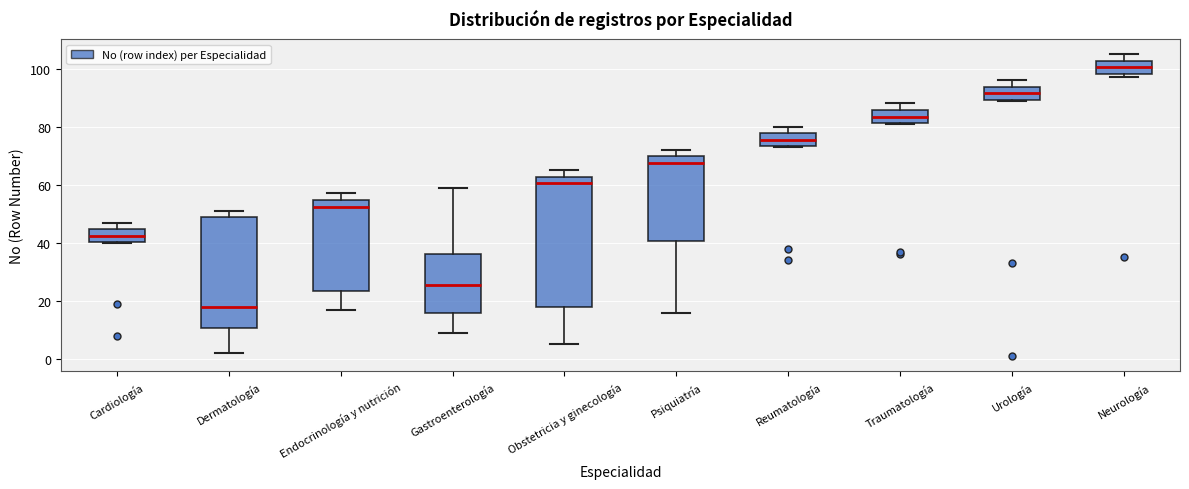

Reading left to right, read every box against the y-axis: the position of its median line, the range the box covers, and the ends of its whiskers. The values are not printed on the chart, so give them approximately, as read against the axis.

Cardiología: median 42, box 40 to 44, whiskers 40 to 48
Dermatología: median 18, box 10 to 48, whiskers 2 to 52
Endocrinología y nutrición: median 52, box 24 to 54, whiskers 18 to 58
Gastroenterología: median 26, box 16 to 36, whiskers 10 to 60
Obstetricia y ginecología: median 60, box 18 to 62, whiskers 6 to 66
Psiquiatría: median 68, box 40 to 70, whiskers 16 to 72
Reumatología: median 76, box 74 to 78, whiskers 74 to 80
Traumatología: median 84, box 82 to 86, whiskers 82 to 88
Urología: median 92, box 90 to 94, whiskers 90 to 96
Neurología: median 100, box 98 to 102, whiskers 98 (just below the box's lower edge) to 106